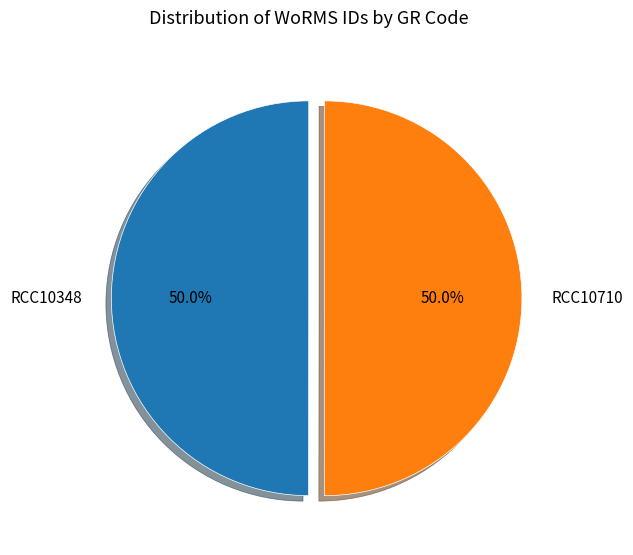

How many slices are in this pie chart?

2